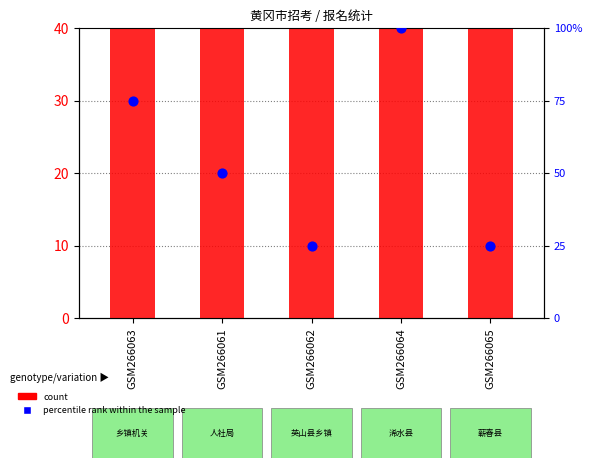

Which series reaches the maximum Y coordinate?

count